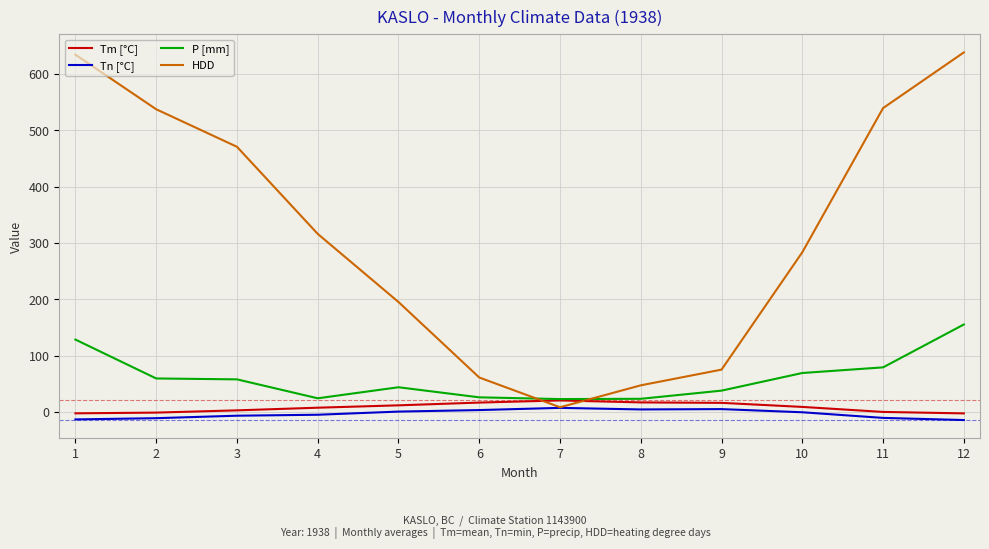

Which series has the widest spread of values?

HDD